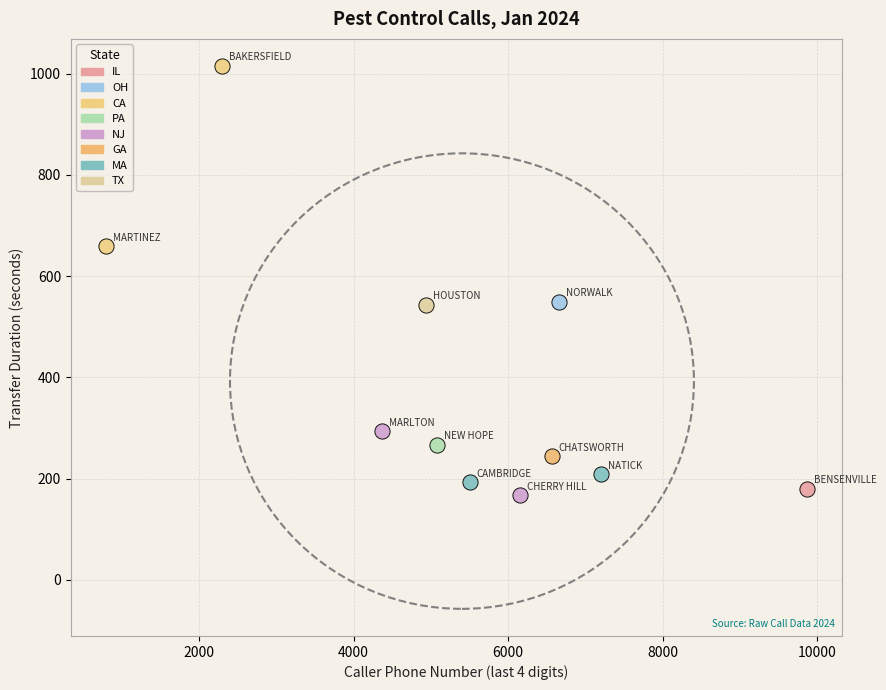

Which series reaches the minimum Y coordinate?

NJ